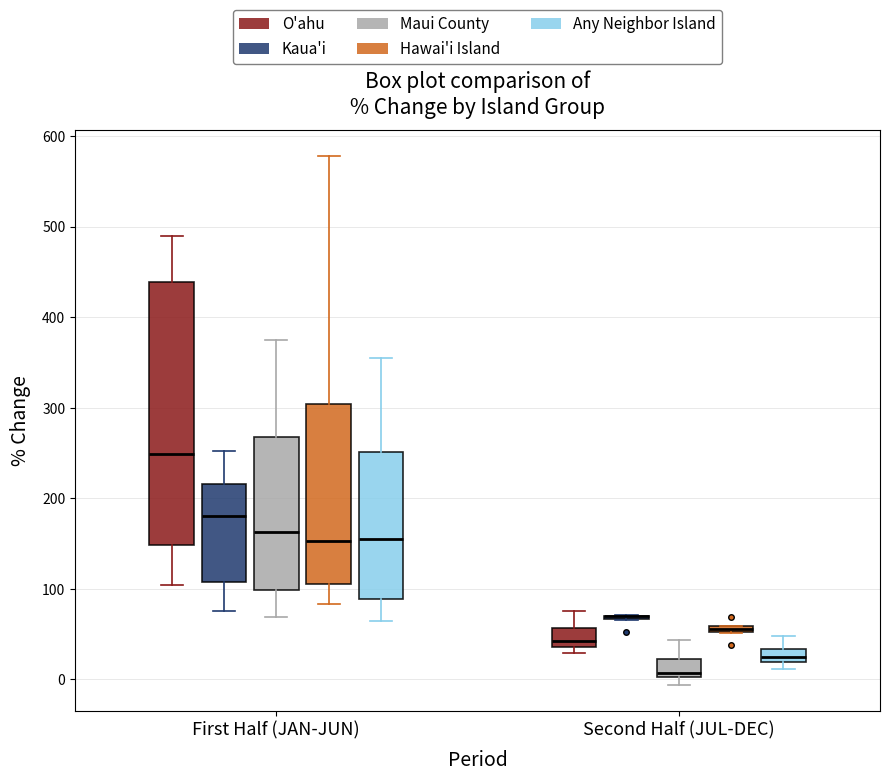

Comparing the boxes themselves (not the whiskers), which one is the tallest?

First Half (JAN-JUN) (O'ahu)